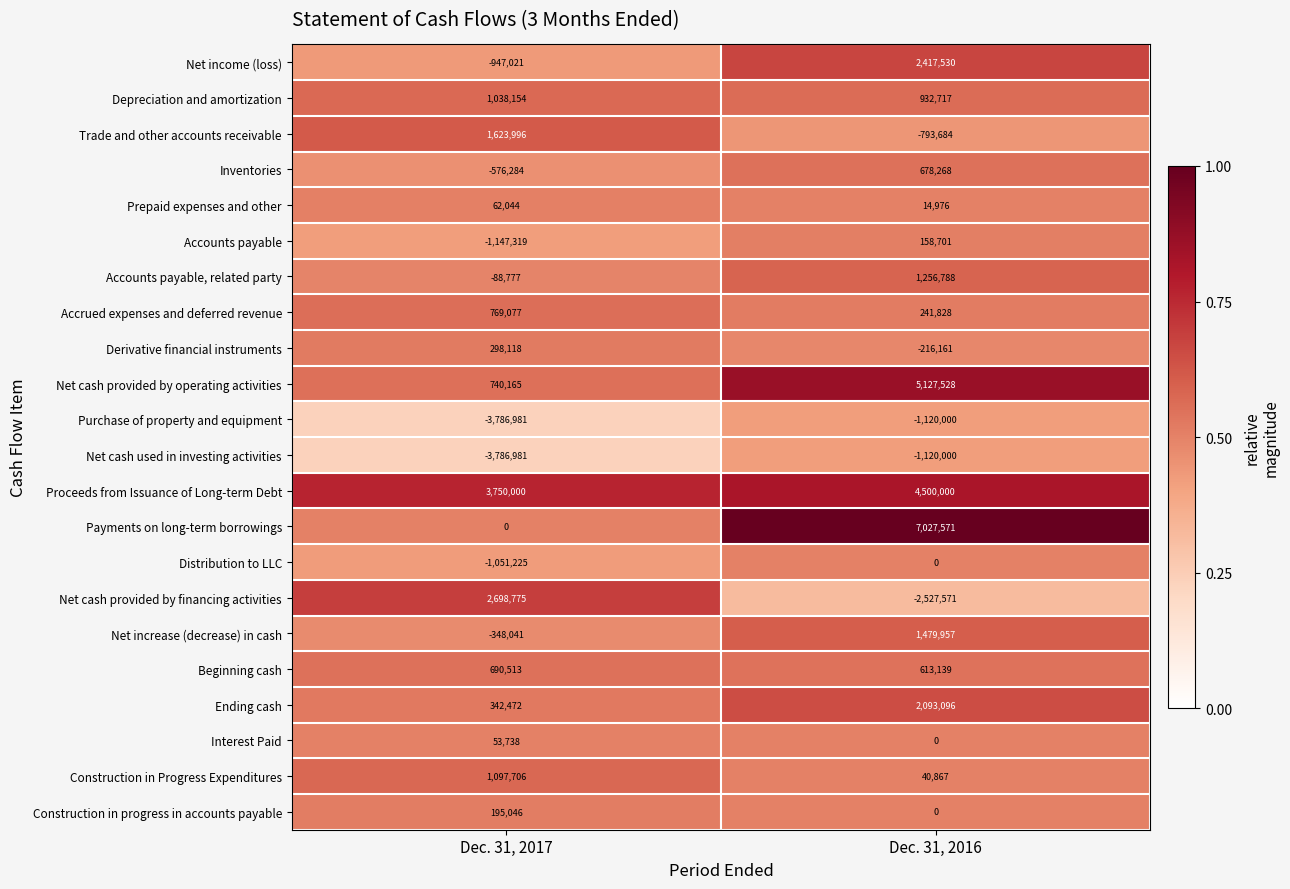

How many data points does each series have?

2